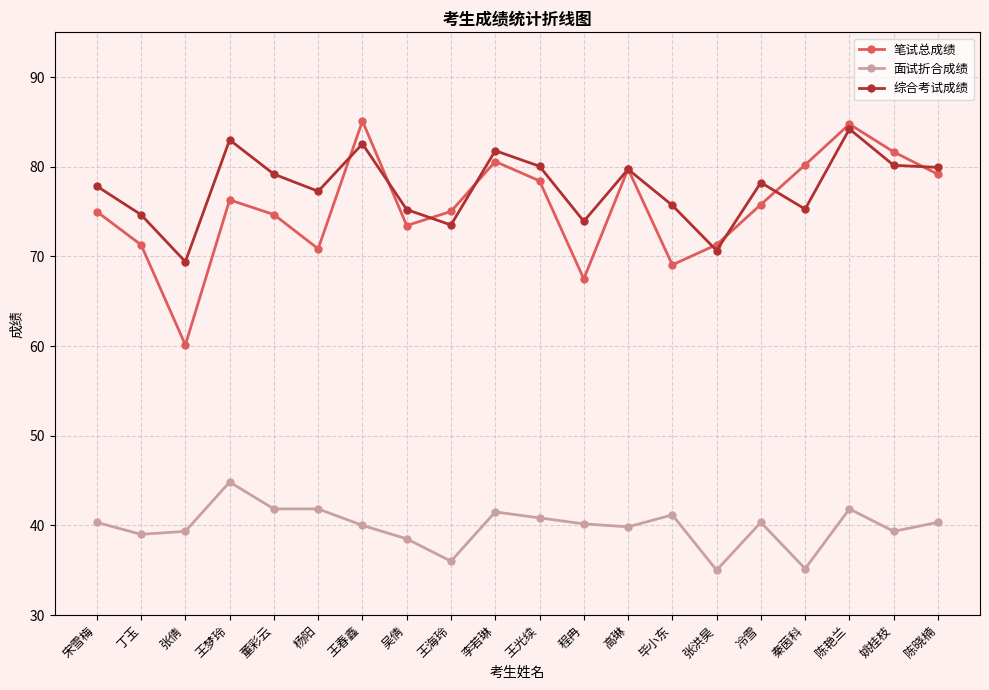

True or false: 综合考试成绩 and 面试折合成绩 cross at least once.

False